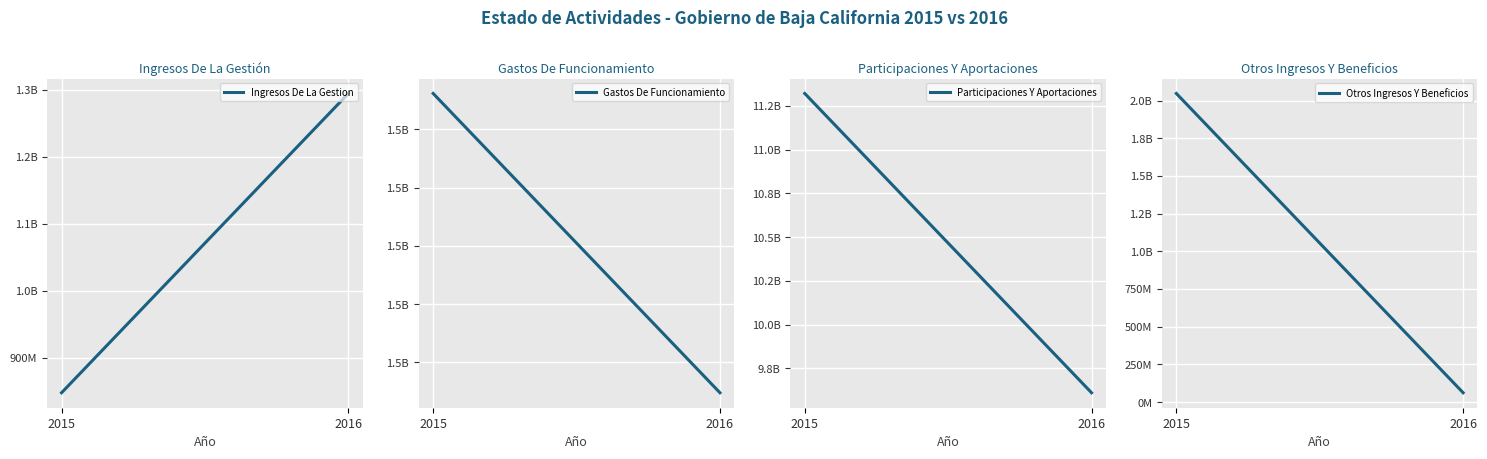

Which series has the widest spread of values?

Otros Ingresos Y Beneficios